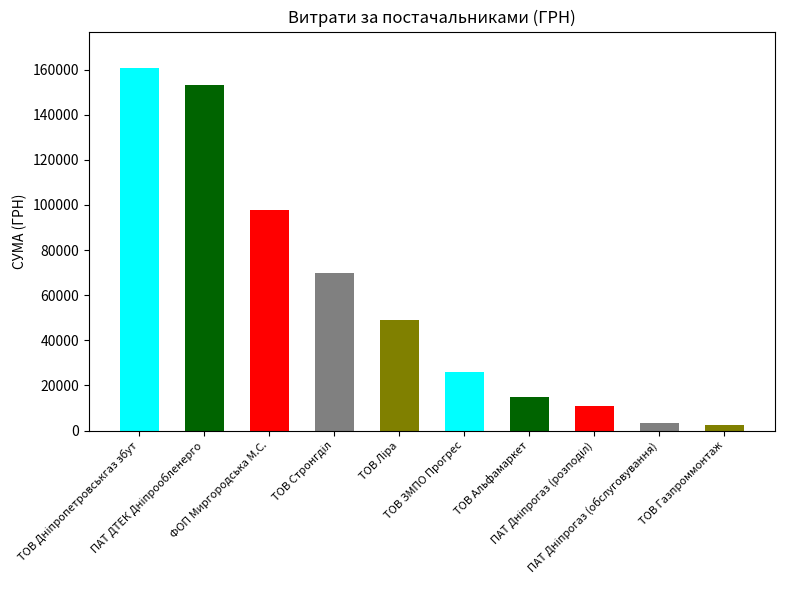

What is the change in value from ТОВ Дніпропетровськгаз збут to ПАТ Дніпрогаз (обслуговування)?

-157441.6